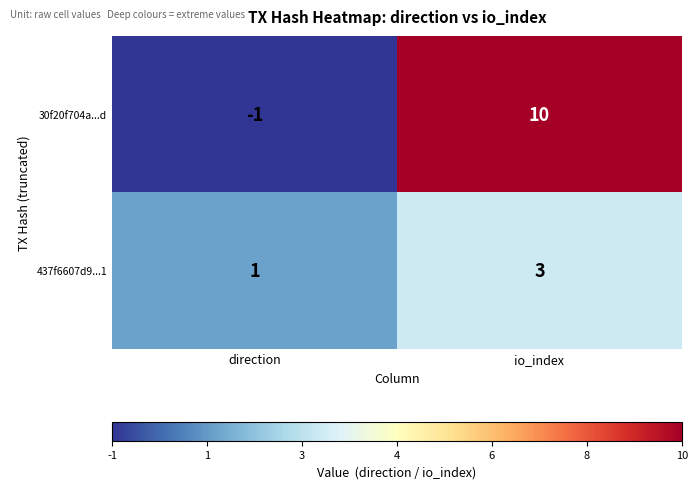

How many distinct data groups are displayed?

2